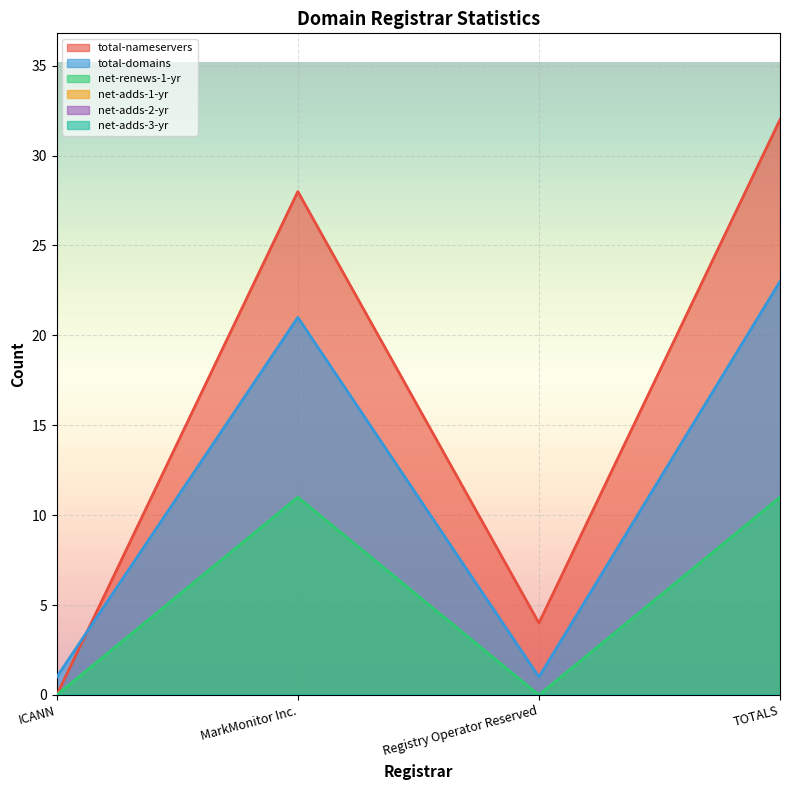

At how many categories does at least one series exceed 21?

2